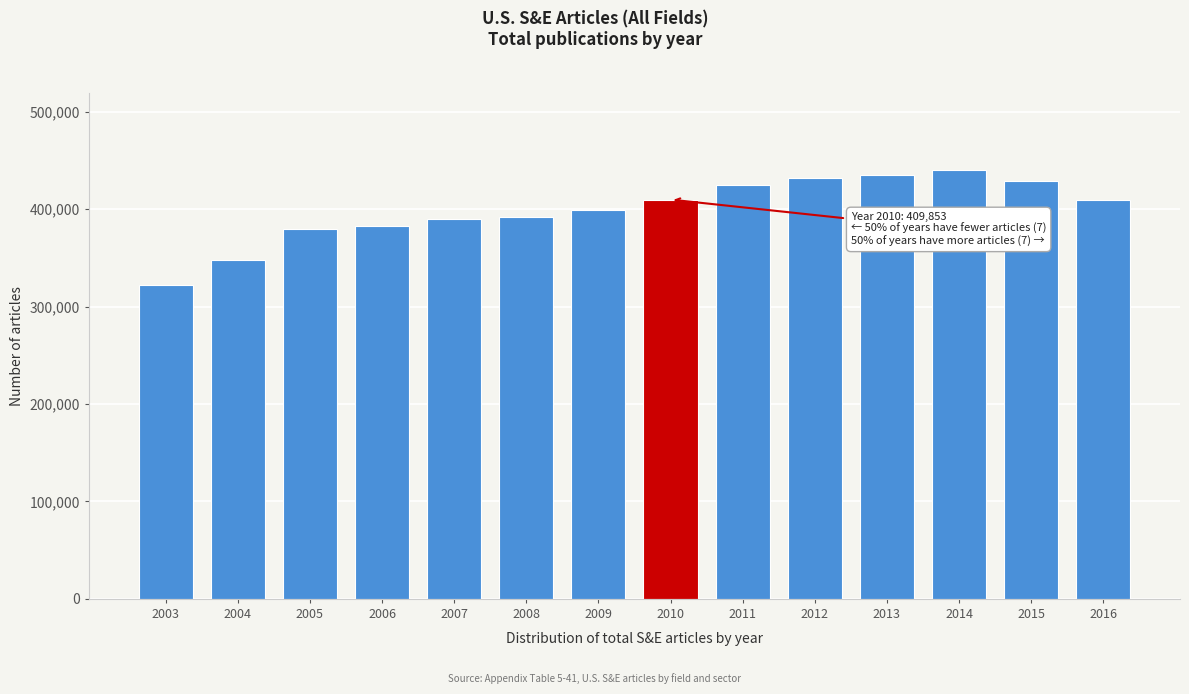

The value at 2016 is 609739. True or false?

False